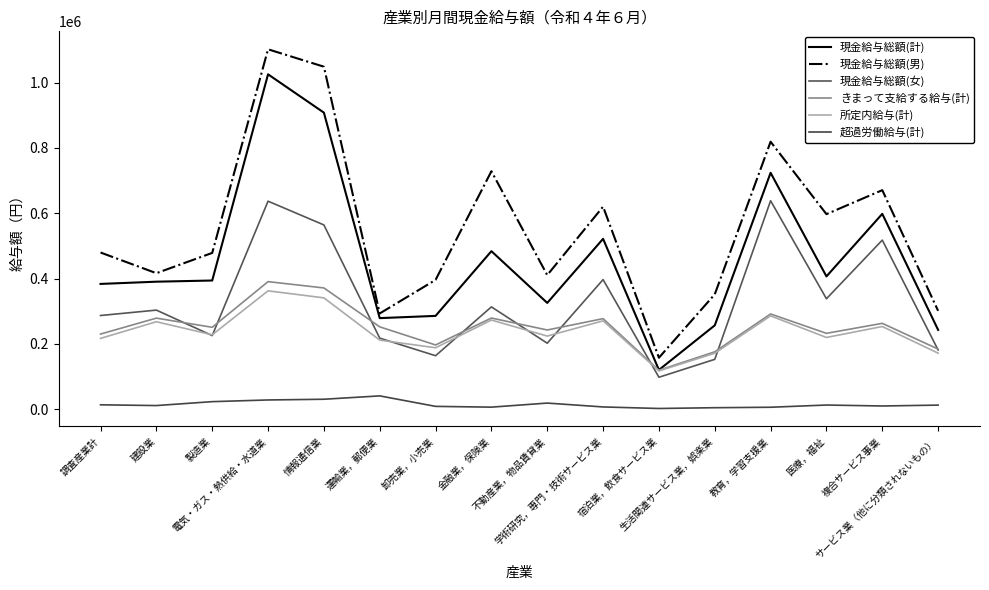

How many lines are shown in the chart?

6